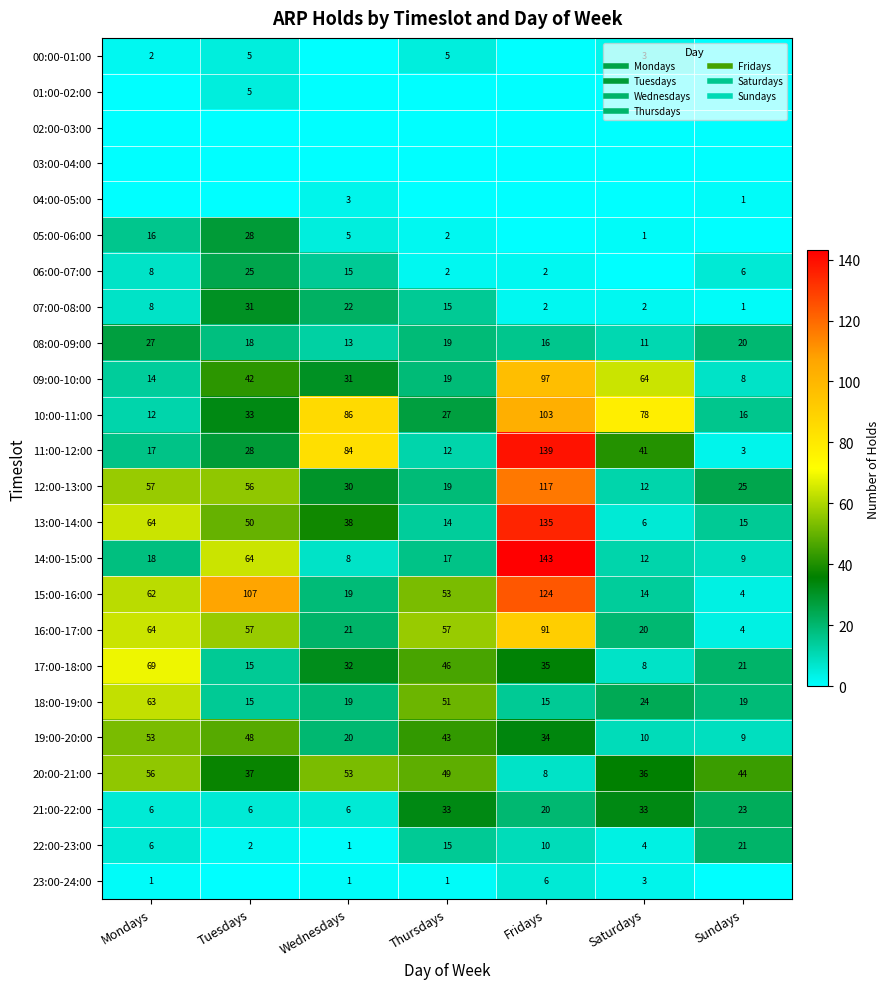

Is it true that 14:00-15:00 equals 12 at Saturdays?

True